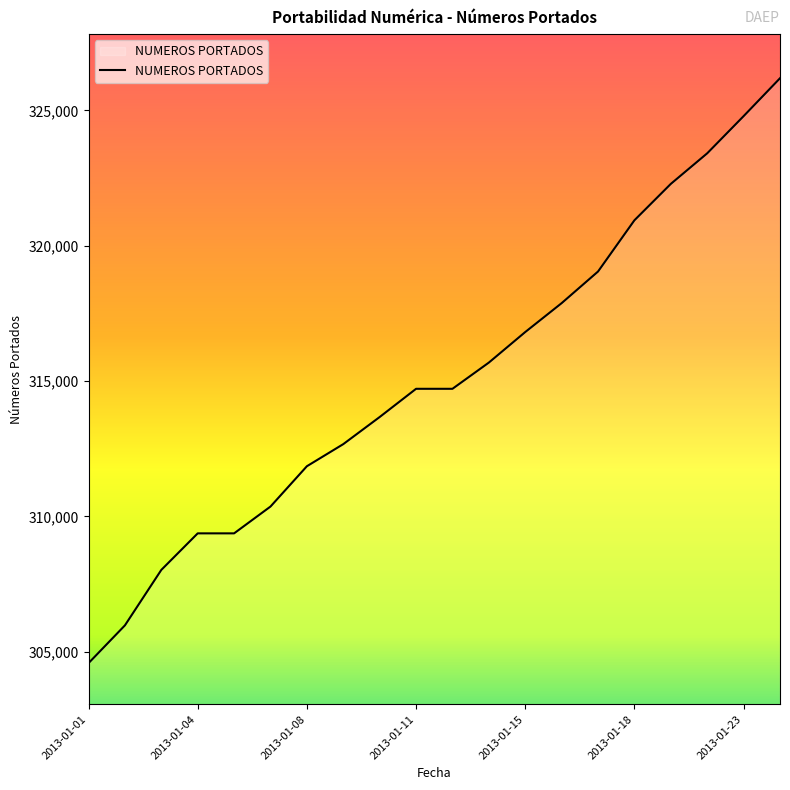

What is the greatest value displayed?

326192